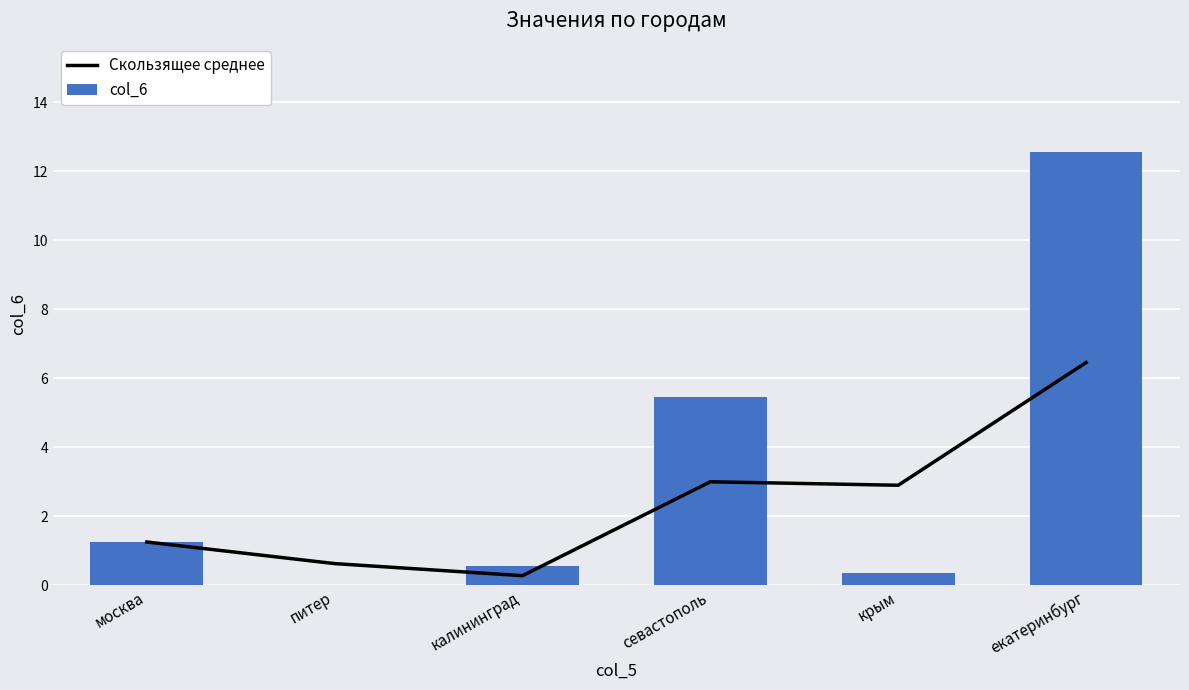

Which label corresponds to the largest value in the chart?

екатеринбург